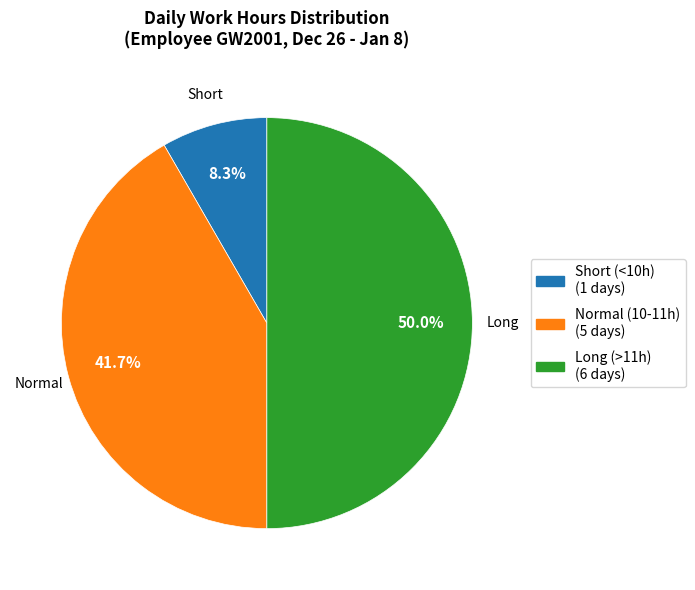

How many slices are in this pie chart?

3